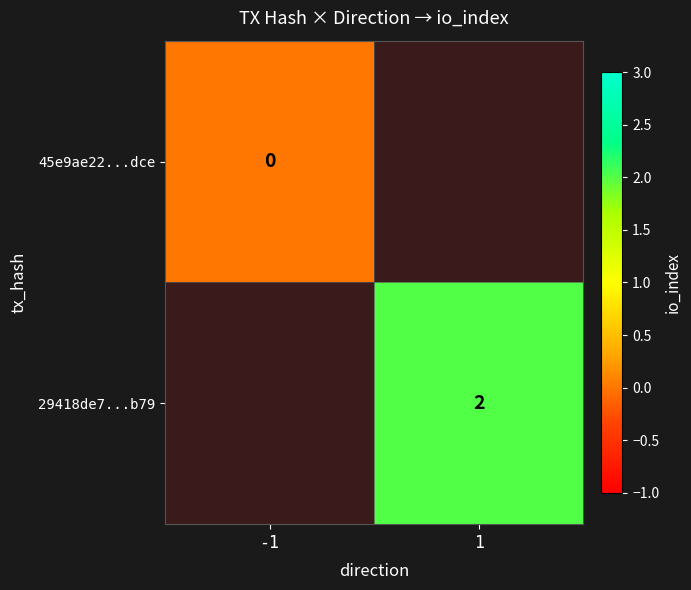

Is it true that 29418de7...b79 equals 1 at 1?

False